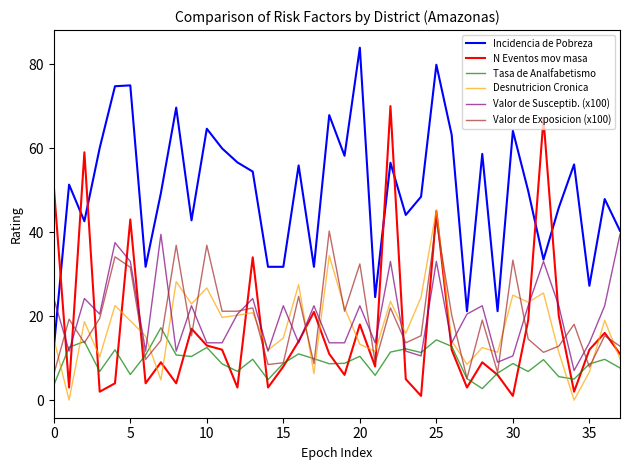

True or false: N Eventos mov masa and Incidencia de Pobreza intersect in this chart.

True